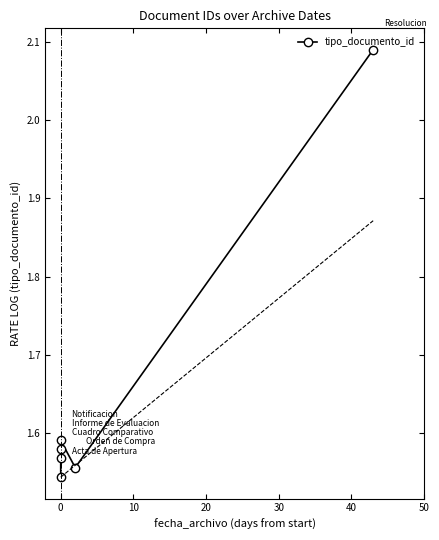

Reading left to right, extract all data points from this chart.

1.5	1.6	1.6	1.6	1.6	2.1